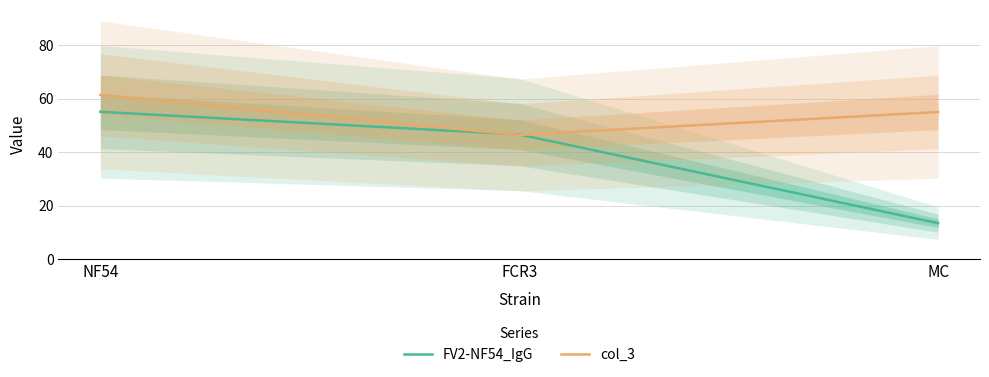

The value of col_3 at NF54 is 61.4. True or false?

True